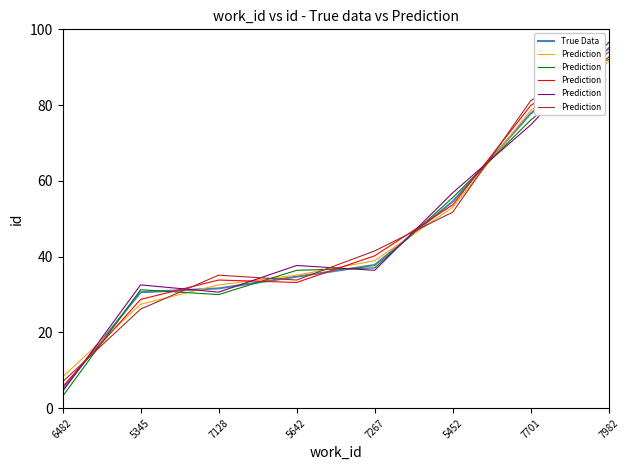

Is the value of Prediction at 7701 greater than the value of True Data at 5642?

Yes